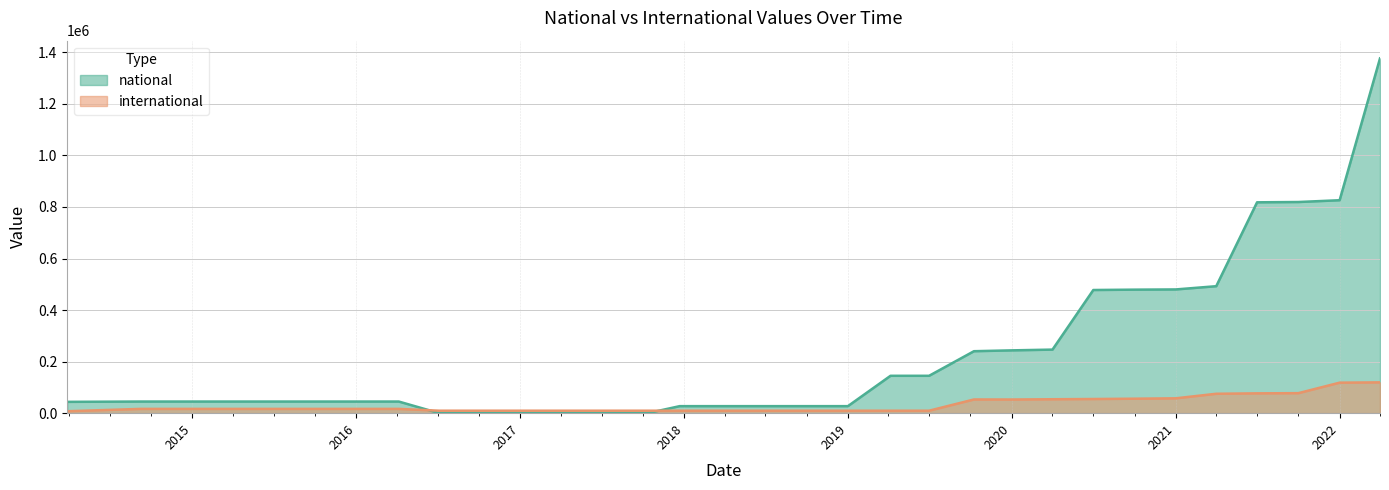

What is the maximum value shown in the chart?

1376431